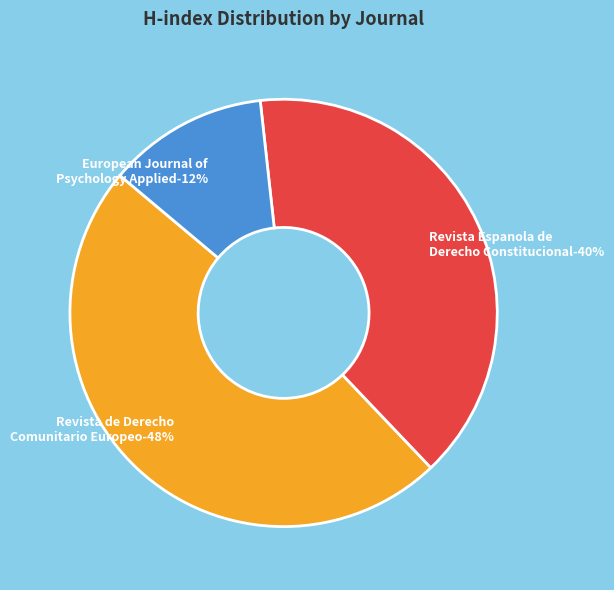

Does European Journal of Psychology Applied represent more than half of the total?

No